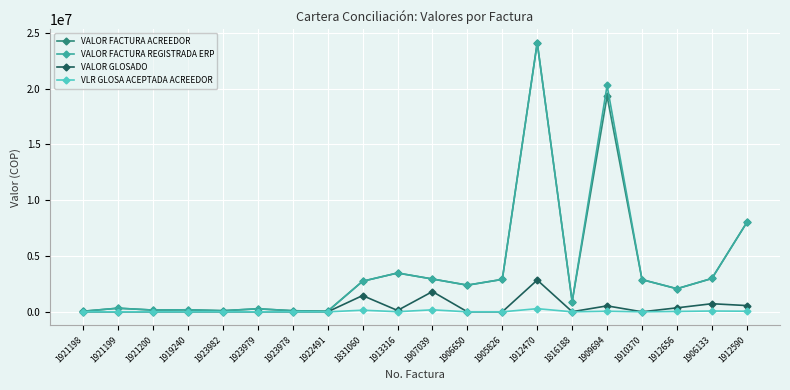

True or false: VALOR FACTURA ACREEDOR has more than 1 interior local peaks.

True